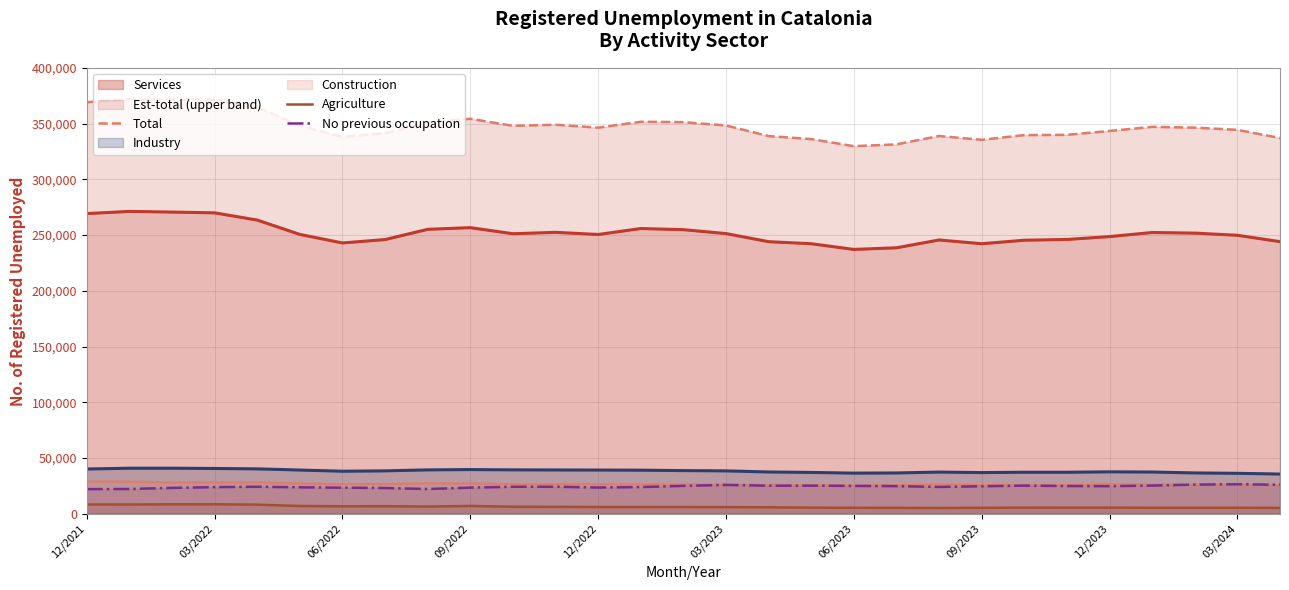

True or false: Agriculture and Total intersect in this chart.

False